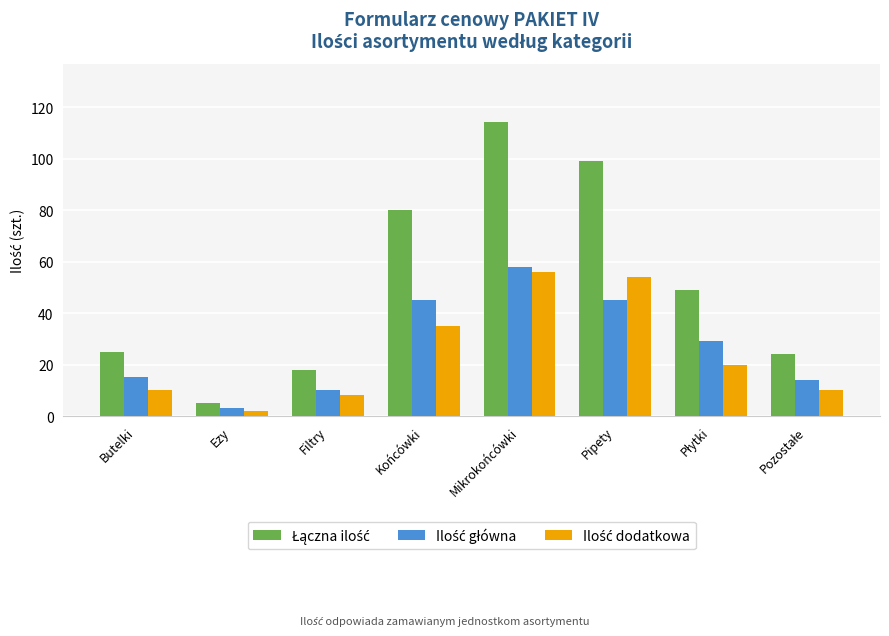

What is the total value across all series at Pipety?

198